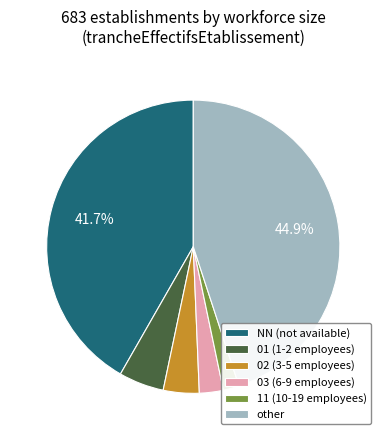

Is it true that 02 is 4% of the pie?

True